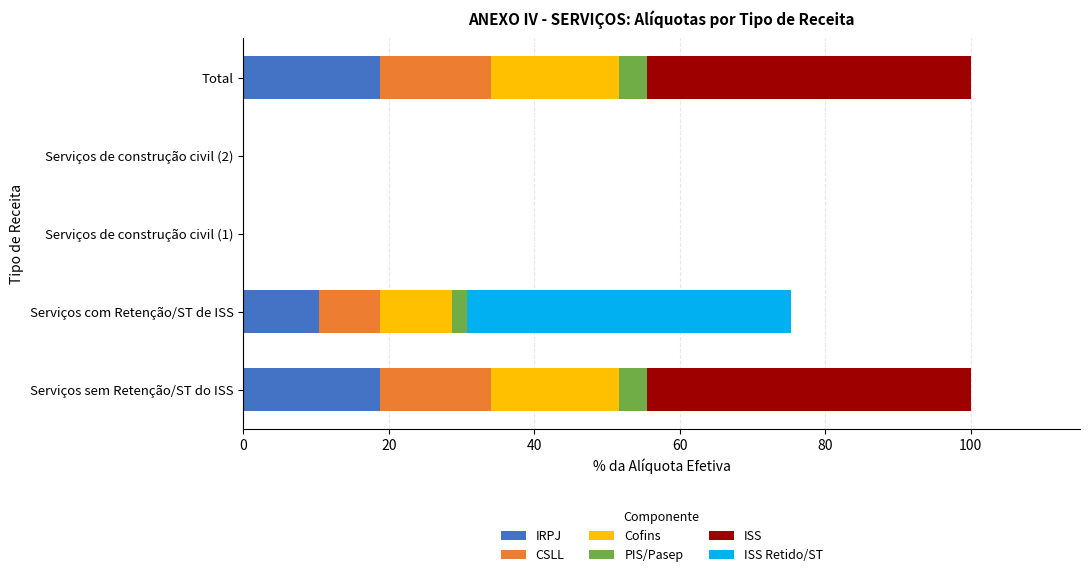

How many categories are shown in the chart?

5